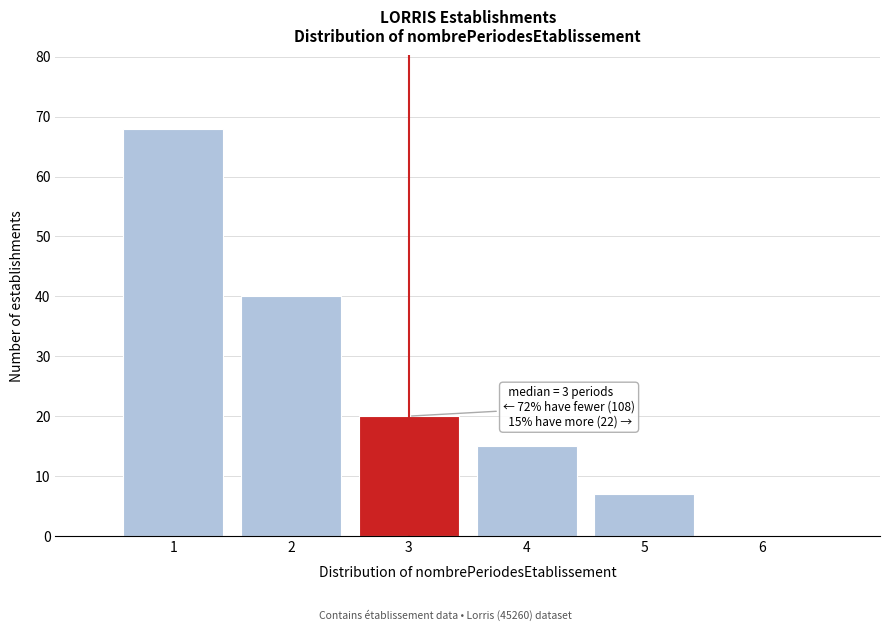

Which range on the x-axis has the tallest bar?

0.5 to 1.5